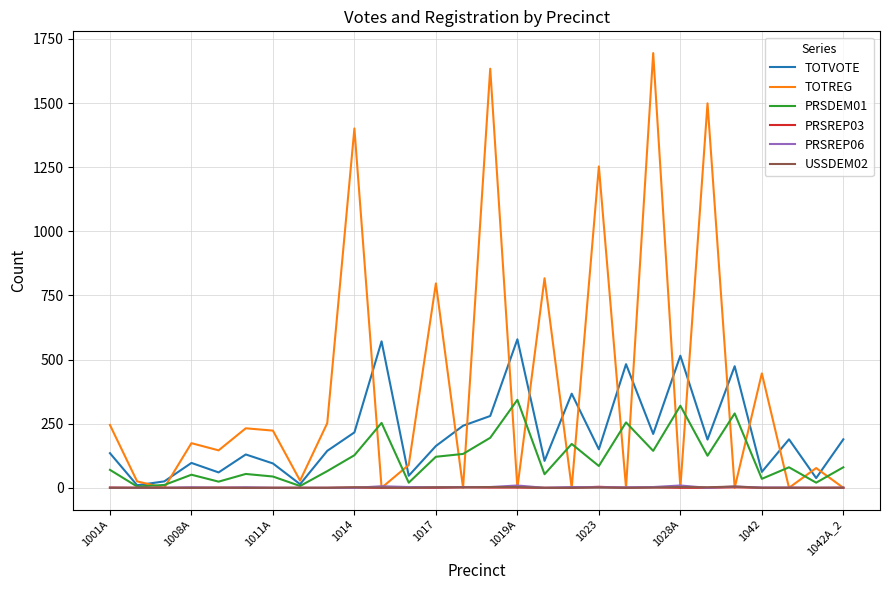

At how many categories does at least one series exceed 1086?

5